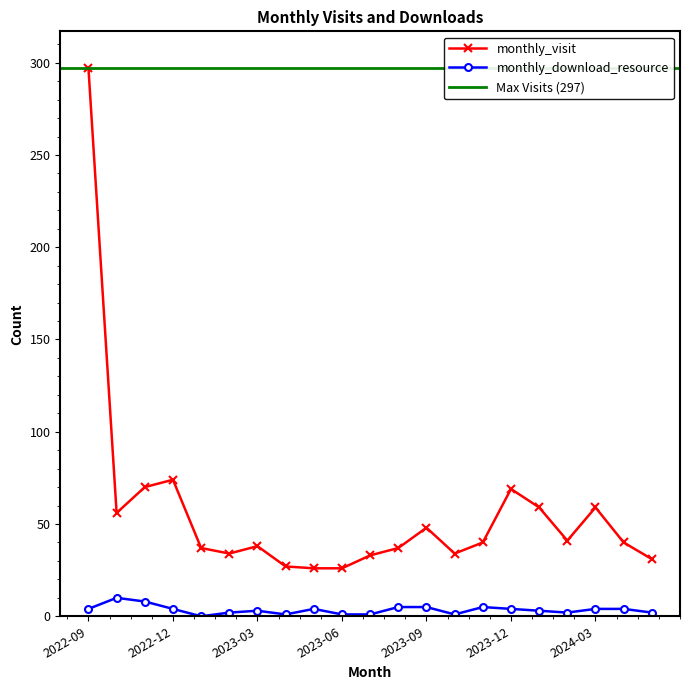

Does the chart have visible grid lines?

No